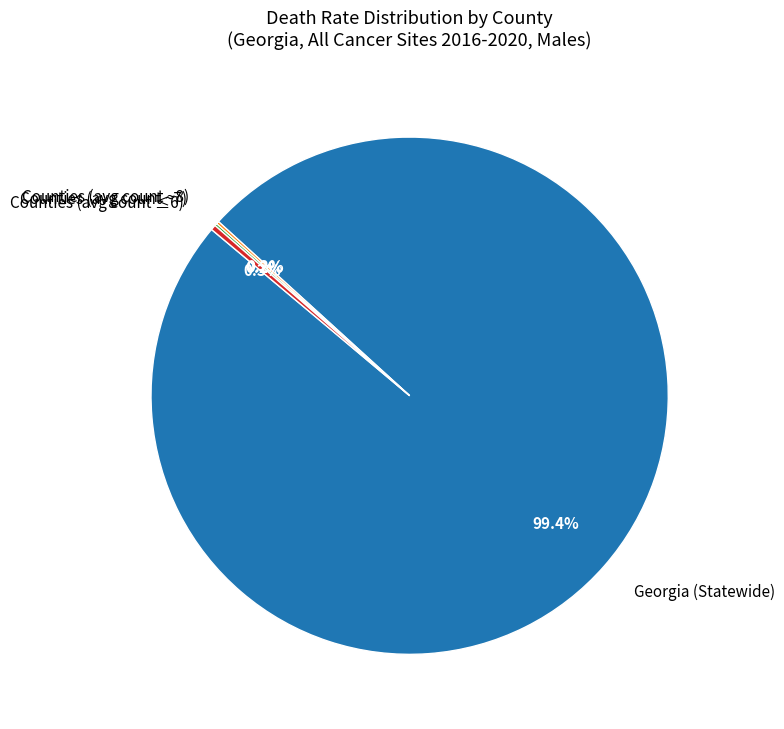

Which slice is the largest?

Georgia (Statewide)